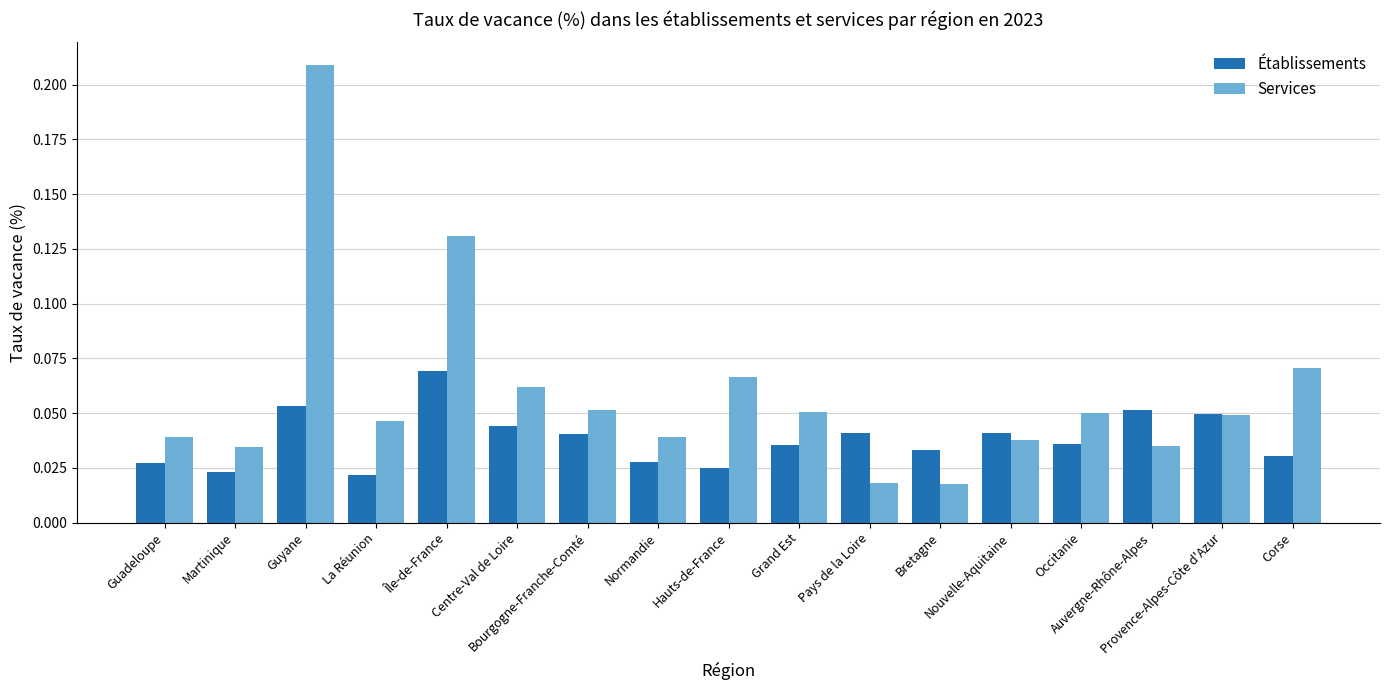

Is the value of Services at Île-de-France greater than the value of Établissements at Bretagne?

Yes